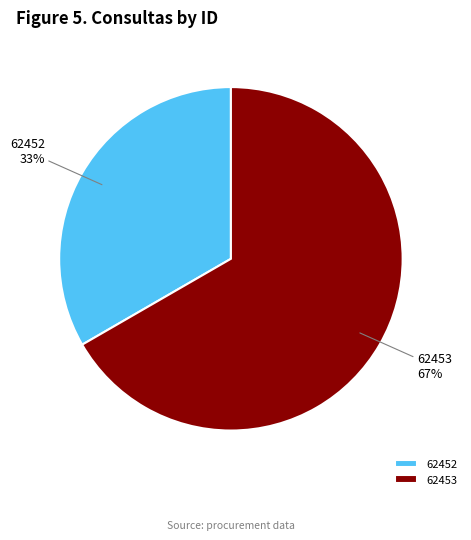

Do 62453 and 62452 together represent more than half of the pie?

Yes